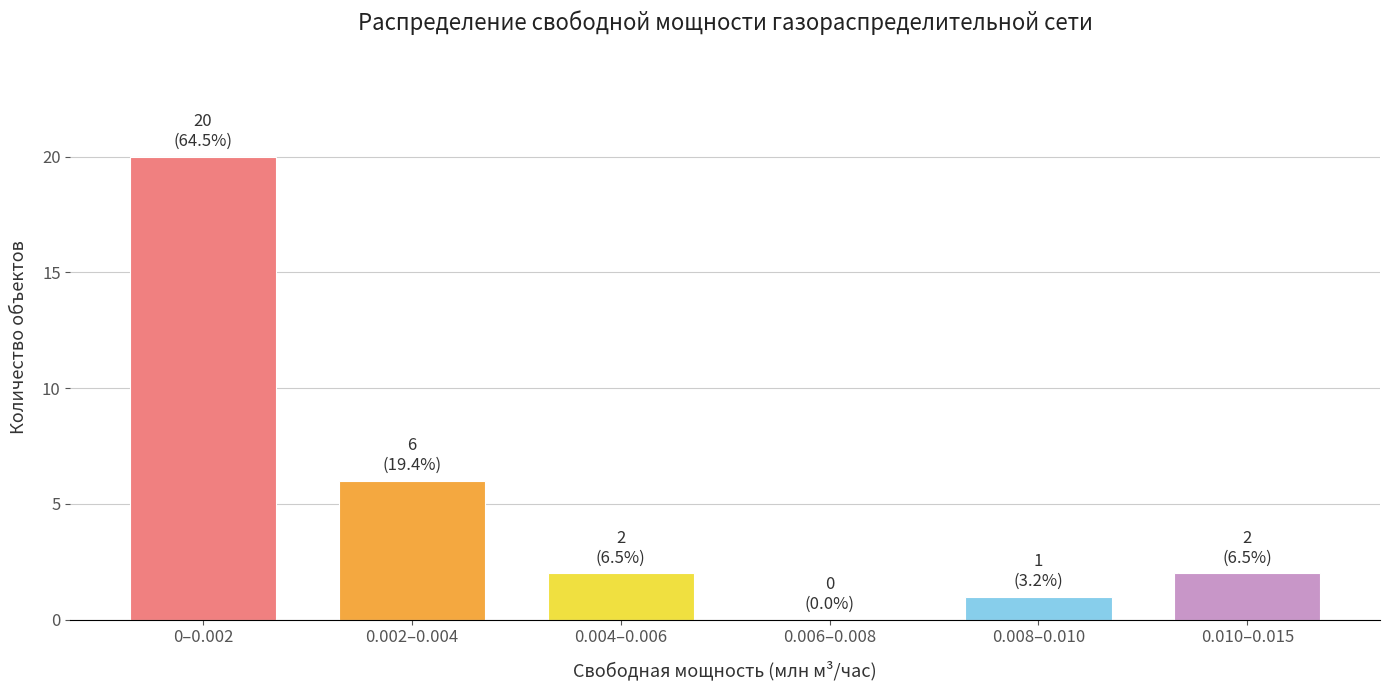

Reading right to left, list all the values displayed in this chart.

0.010–0.015=2	0.008–0.010=1	0.006–0.008=0	0.004–0.006=2	0.002–0.004=6	0–0.002=20